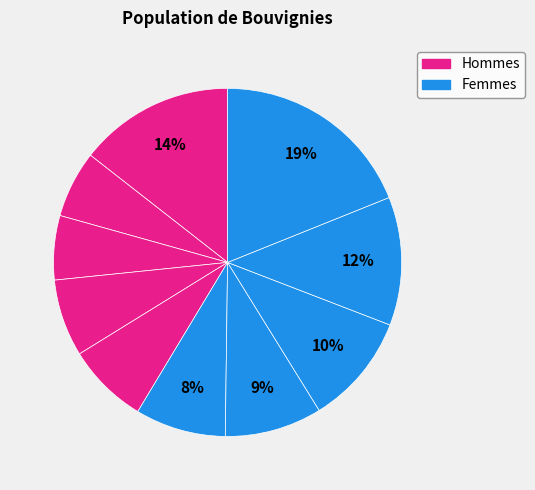

Count the number of slices in the pie.

10